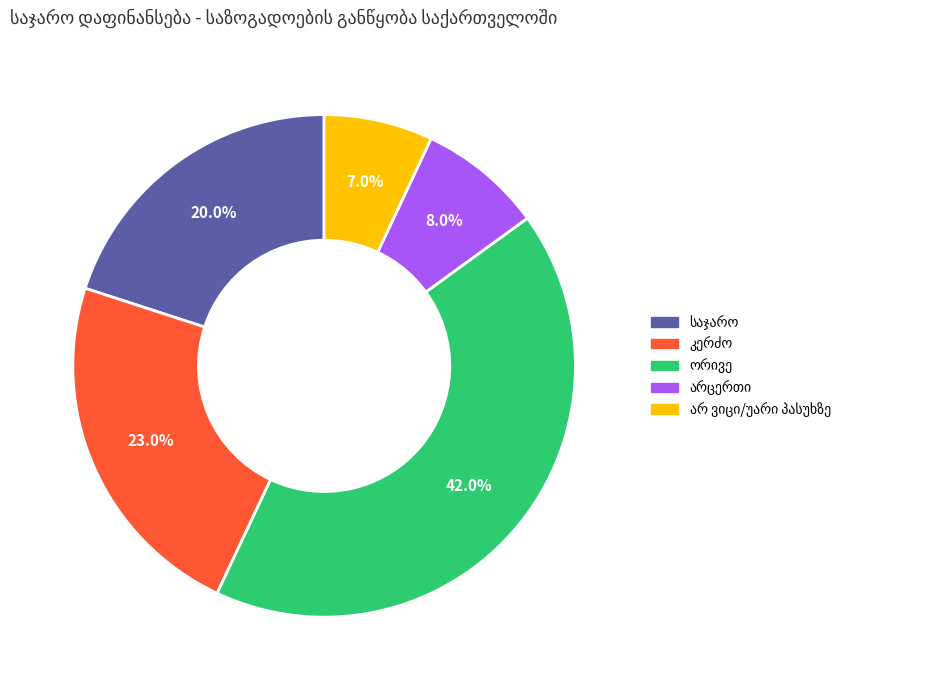

Is there a majority slice in this chart?

No